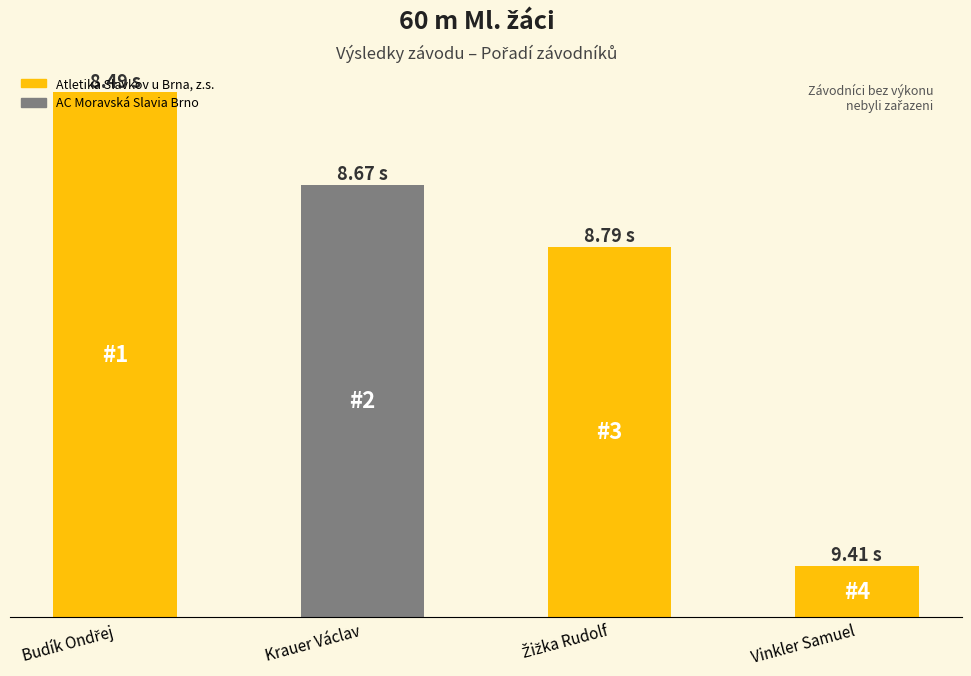

At which category does the chart reach its peak across all series?

Budík Ondřej